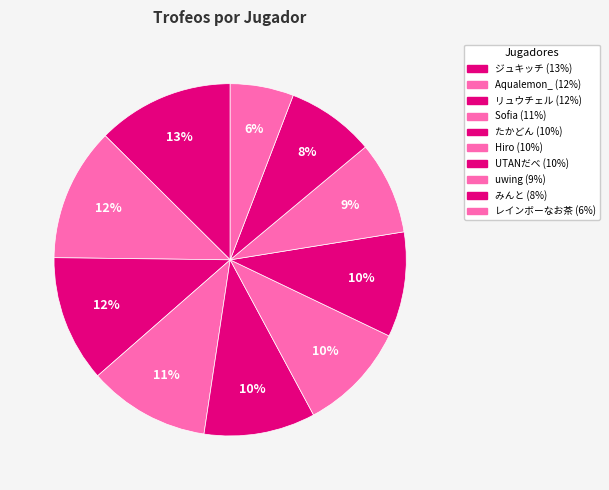

Which has a higher value, Aqualemon_ or たかどん?

Aqualemon_